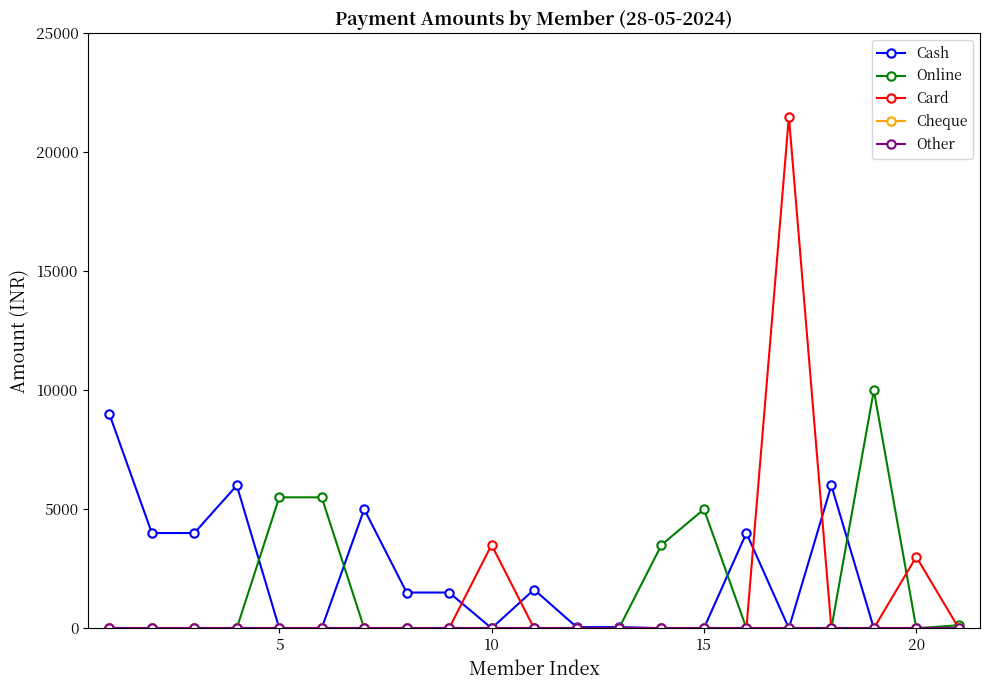

Reading left to right, list all the values displayed in this chart.

Cash: 9000	4000	4000	6000	0	0	5000	1500	1500	0	1625	50	50	0	0	4000	0	6000	0	0	0
Online: 0	0	0	0	5500	5500	0	0	0	0	0	0	0	3500	5000	0	0	0	10000	0	125
Card: 0	0	0	0	0	0	0	0	0	3500	0	0	0	0	0	0	21500	0	0	3000	0
Cheque: 0	0	0	0	0	0	0	0	0	0	0	0	0	0	0	0	0	0	0	0	0
Other: 0	0	0	0	0	0	0	0	0	0	0	0	0	0	0	0	0	0	0	0	0